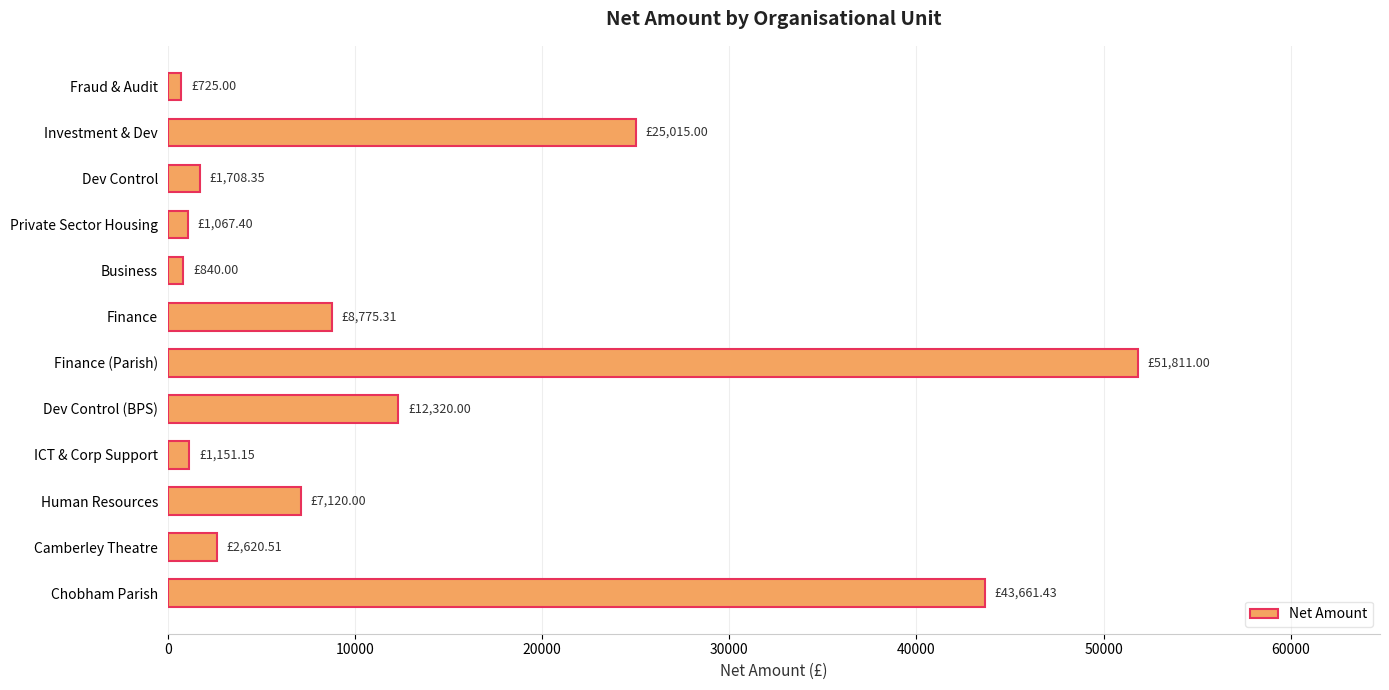

What is the label of the 5th bar from the bottom?

Dev Control (BPS)